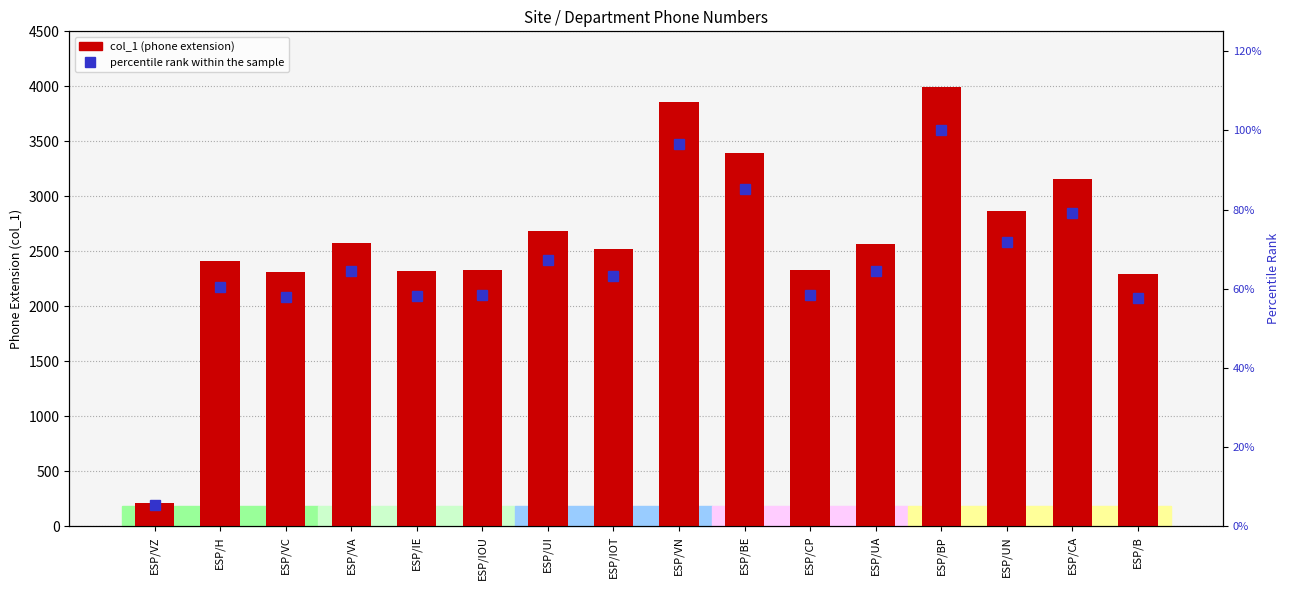

Reading left to right, extract all data points from this chart.

col_1: ESP/VZ=210.0	ESP/H=2416.0	ESP/VC=2308.0	ESP/VA=2576.0	ESP/IE=2322.0	ESP/IOU=2326.0	ESP/UI=2685.0	ESP/IOT=2520.0	ESP/VN=3855.0	ESP/BE=3397.0	ESP/CP=2330.0	ESP/UA=2570.0	ESP/BP=3990.0	ESP/UN=2864.0	ESP/CA=3161.0	ESP/B=2298.0
percentile rank within the sample: ESP/VZ=5.3	ESP/H=60.6	ESP/VC=57.8	ESP/VA=64.6	ESP/IE=58.2	ESP/IOU=58.3	ESP/UI=67.3	ESP/IOT=63.2	ESP/VN=96.6	ESP/BE=85.1	ESP/CP=58.4	ESP/UA=64.4	ESP/BP=100.0	ESP/UN=71.8	ESP/CA=79.2	ESP/B=57.6